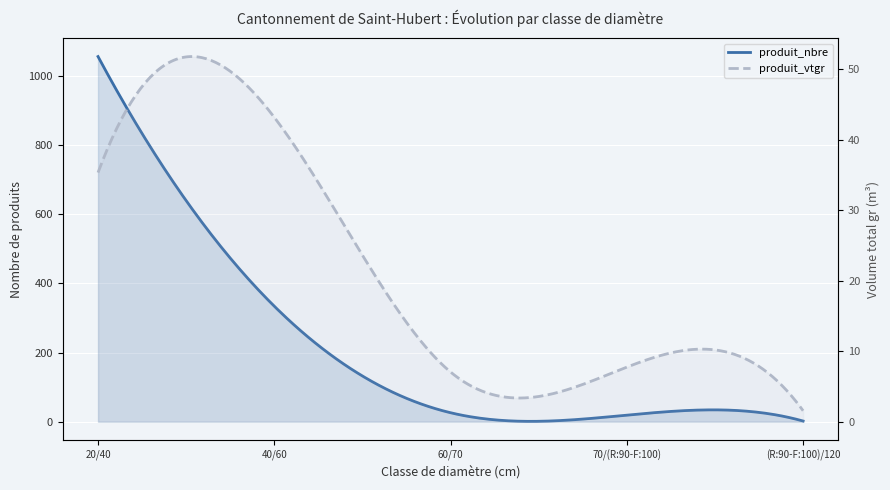

Between 60/70 and (R:90-F:100)/120, which is larger?

60/70